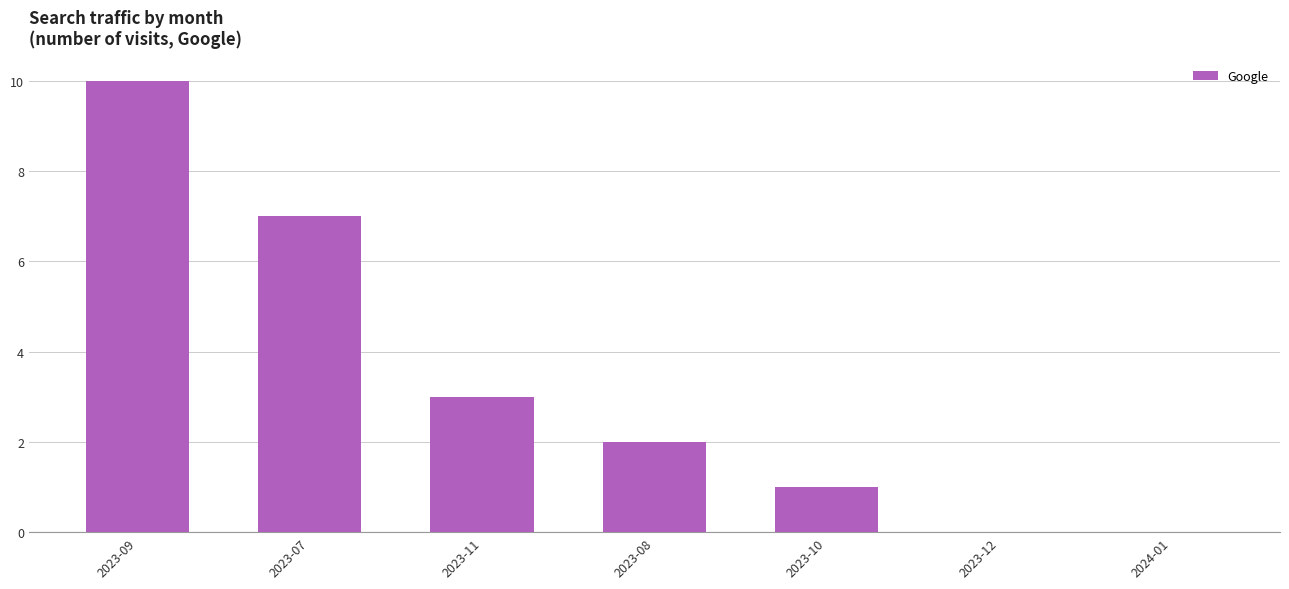

What is the sum of all values?

23